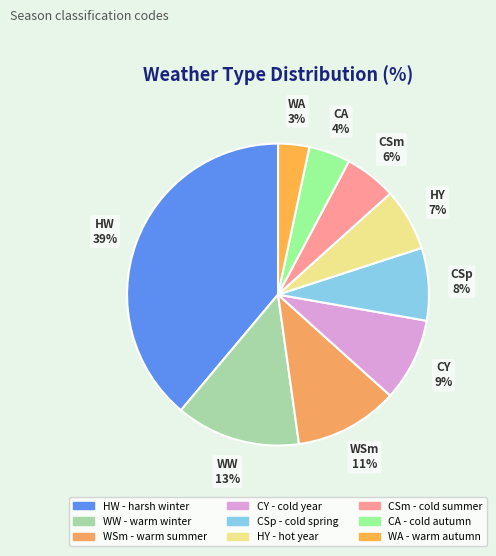

Is there a majority slice in this chart?

No